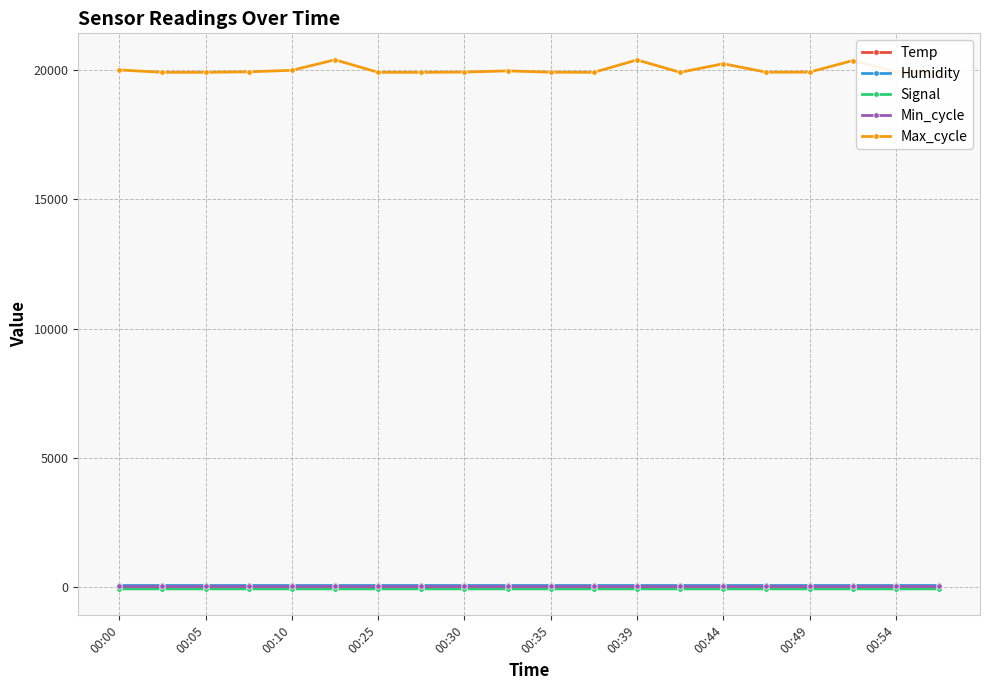

How many values in the Signal series are below -65?

1